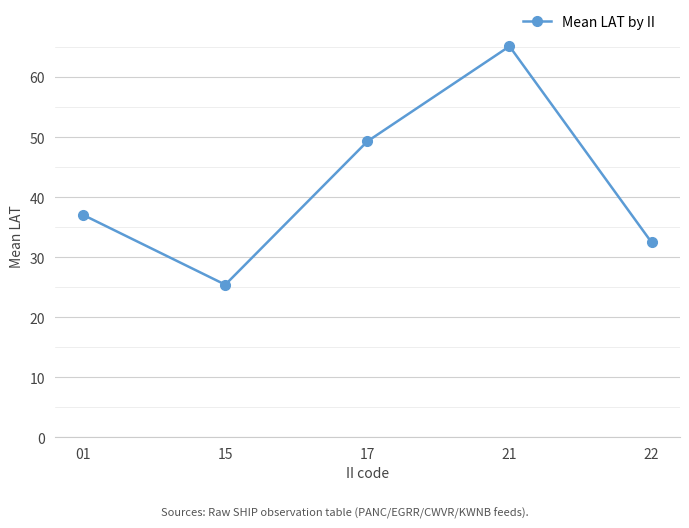

At which category does the data reach its first local valley?

15